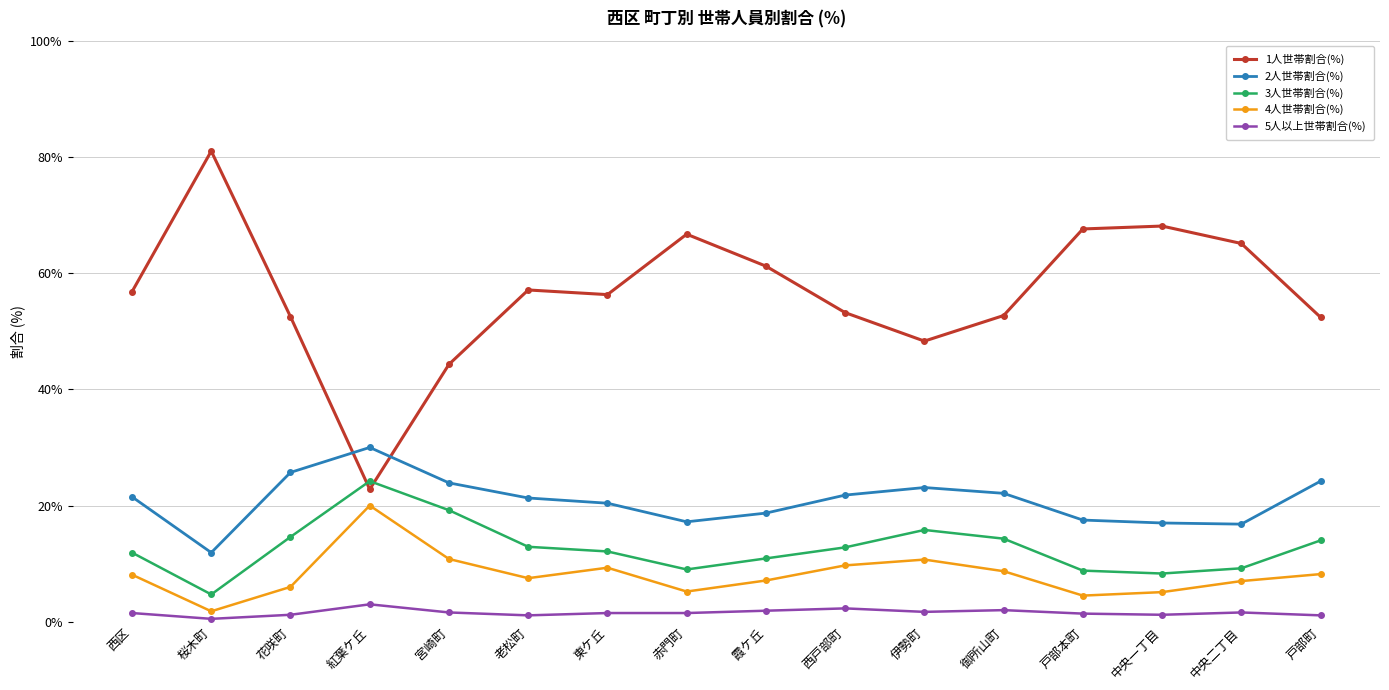

What is the value of the 3人世帯割合(%) point at the 6th from the left?

12.9